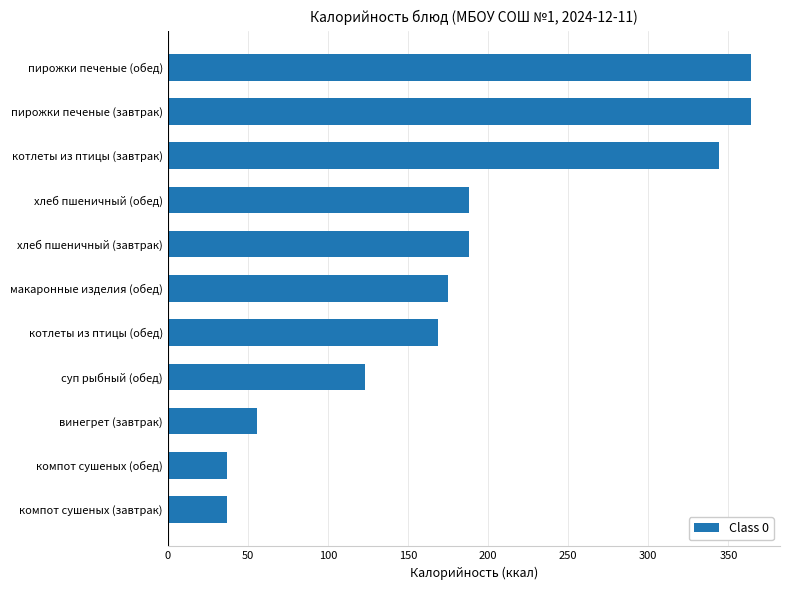

What is the change in value from компот сушеных (обед) to хлеб пшеничный (завтрак)?

+151